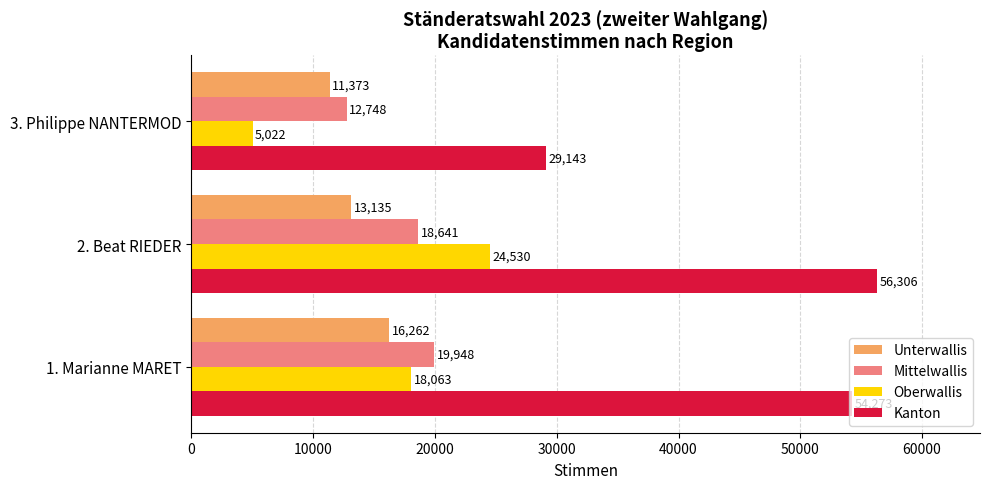

How many series are shown in this chart?

4